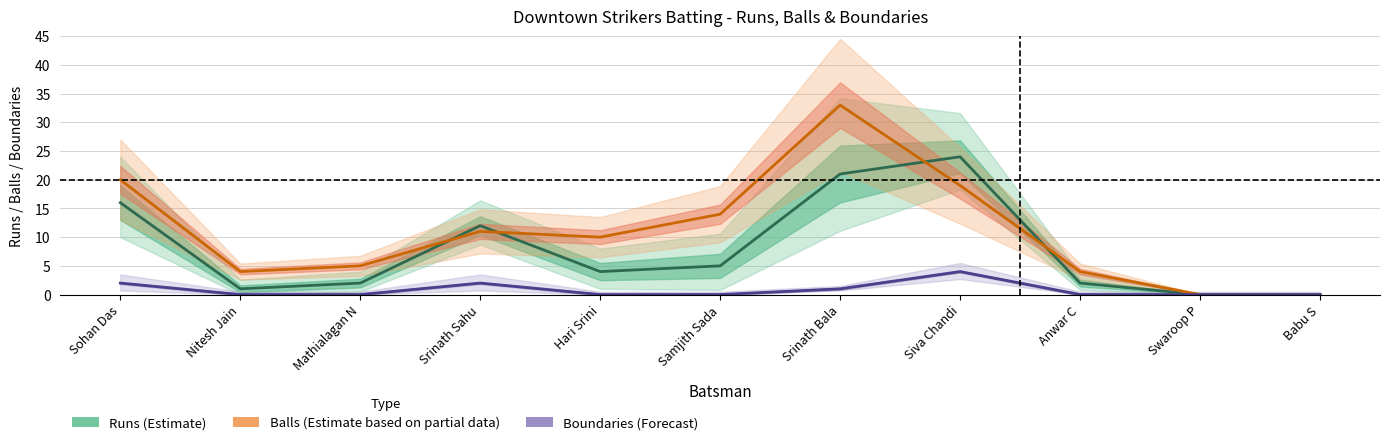

The value of Boundaries (Forecast) at Mathialagan N is 0. True or false?

True